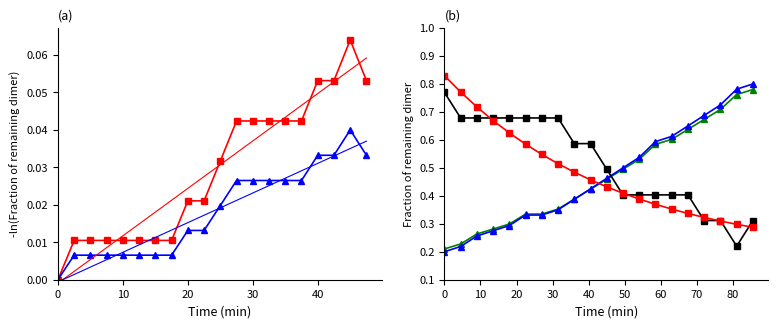

What is the value of the humidity (slow decay) point at the 3rd from the left?

0.3